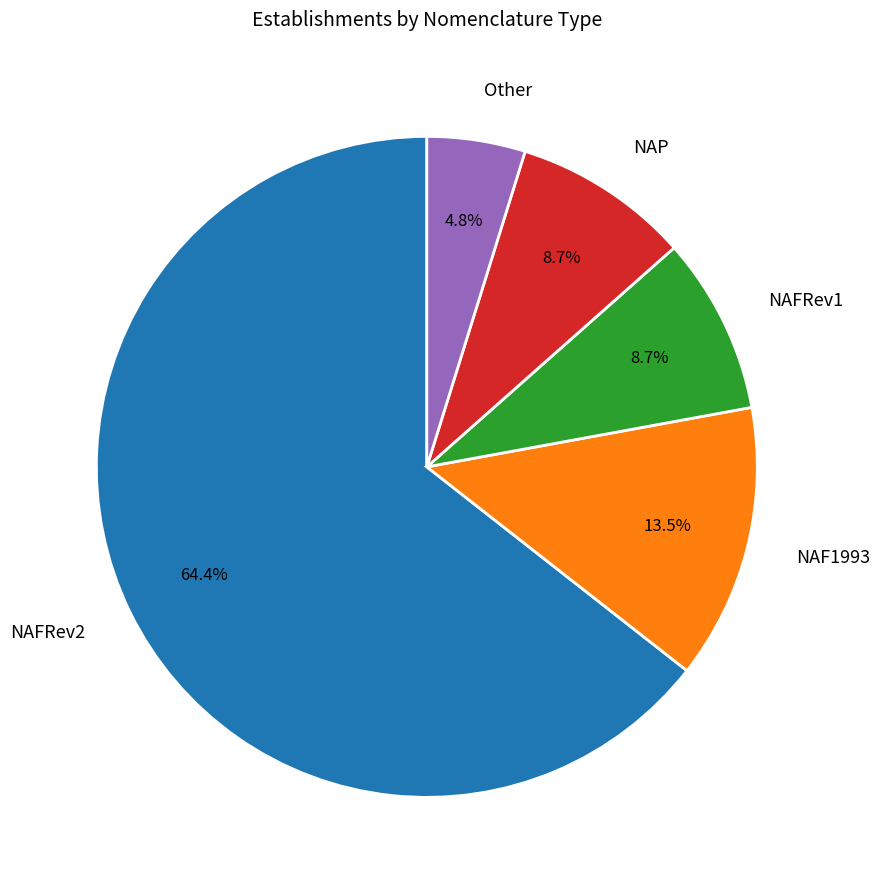

Approximately how many times larger is the value at NAFRev1 compared to NAFRev2?

0.1